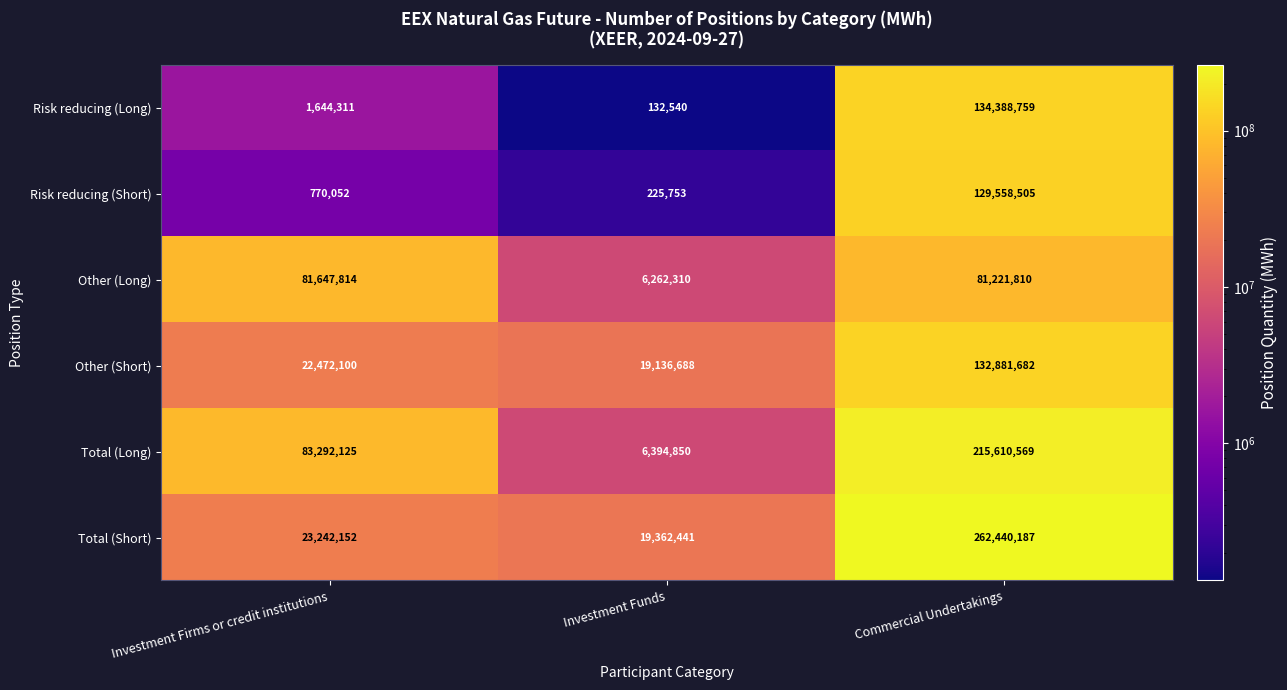

Reading left to right, transcribe all the data shown in this chart.

Risk reducing (Long): Investment Firms or credit institutions=1644311	Investment Funds=132540	Commercial Undertakings=134388759
Risk reducing (Short): Investment Firms or credit institutions=770052	Investment Funds=225753	Commercial Undertakings=129558505
Other (Long): Investment Firms or credit institutions=81647814	Investment Funds=6262310	Commercial Undertakings=81221810
Other (Short): Investment Firms or credit institutions=22472100	Investment Funds=19136688	Commercial Undertakings=132881682
Total (Long): Investment Firms or credit institutions=83292125	Investment Funds=6394850	Commercial Undertakings=215610569
Total (Short): Investment Firms or credit institutions=23242152	Investment Funds=19362441	Commercial Undertakings=262440187